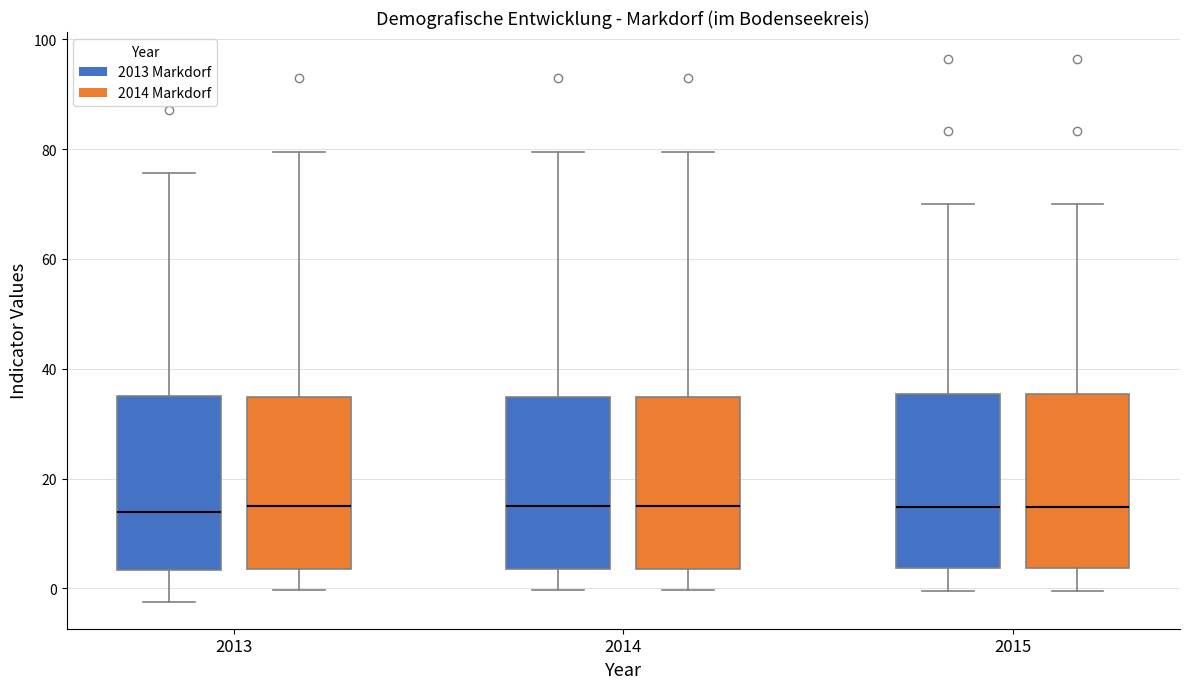

Reading left to right, transcribe this box plot: for each box, give where its median line is, the range the box spans, and where its two whiskers end, as read against the y-axis. The values are not printed on the chart, so give them approximately, as read against the axis.

2013 (2013 Markdorf): median 14, box 4 to 34, whiskers -2 to 76
2013 (2014 Markdorf): median 16, box 4 to 34, whiskers 0 to 80
2014 (2013 Markdorf): median 16, box 4 to 34, whiskers 0 to 80
2014 (2014 Markdorf): median 16, box 4 to 34, whiskers 0 to 80
2015 (2013 Markdorf): median 14, box 4 to 36, whiskers 0 to 70
2015 (2014 Markdorf): median 14, box 4 to 36, whiskers 0 to 70